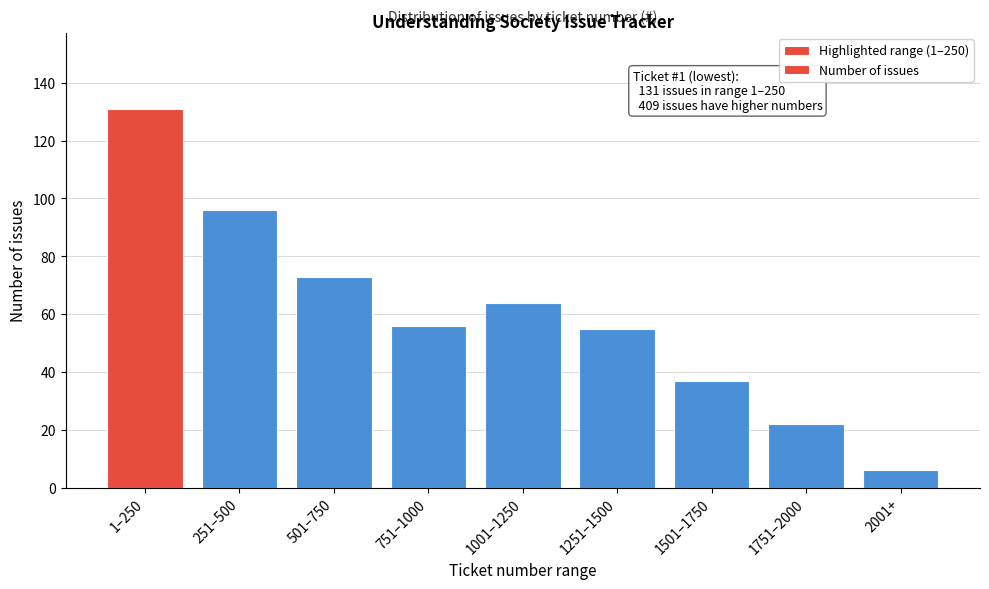

Reading left to right, transcribe all the data shown in this chart.

1–250=131	251–500=96	501–750=73	751–1000=56	1001–1250=64	1251–1500=55	1501–1750=37	1751–2000=22	2001+=6